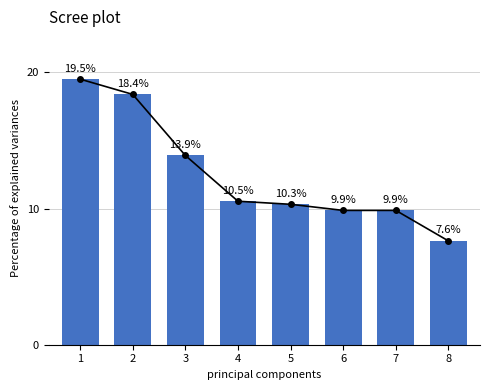

Which label corresponds to the smallest value in the chart?

8